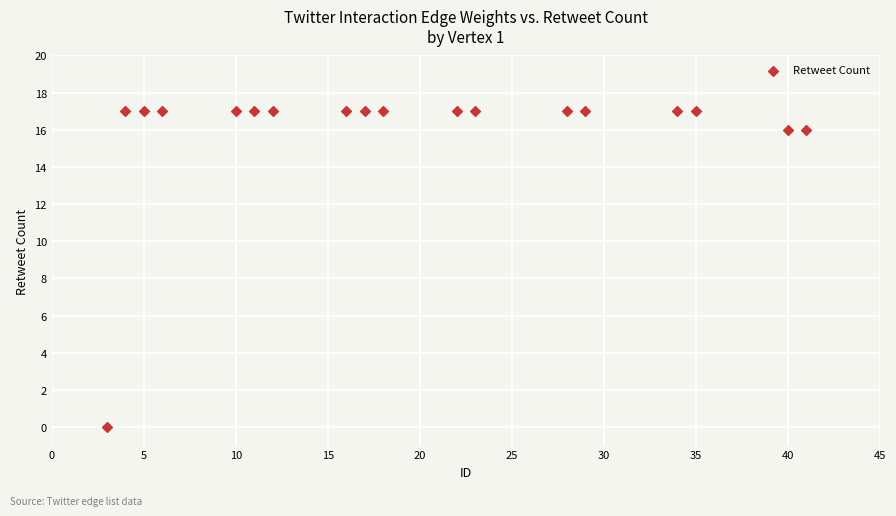

What is the range of X values (max minus min)?

38